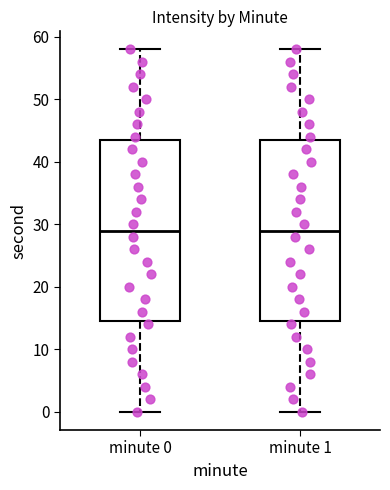

Where does the lower whisker of the box for minute 1 end on the y-axis? The values are not printed on the chart, so give them approximately, as read against the axis.

0